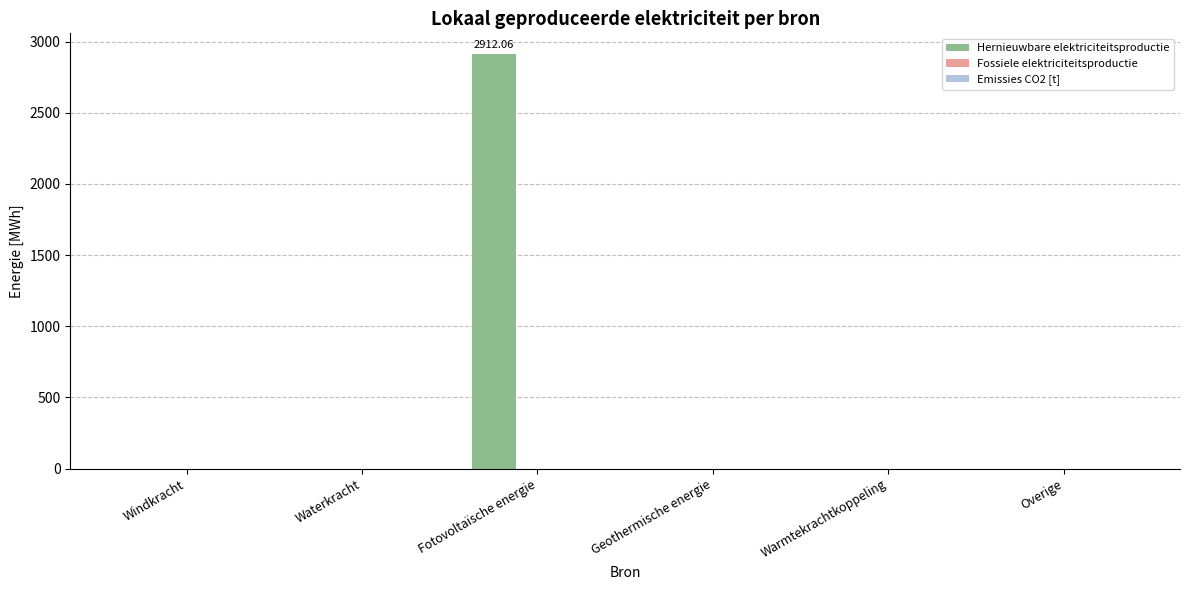

At which category does the chart reach its peak across all series?

Fotovoltaïsche energie